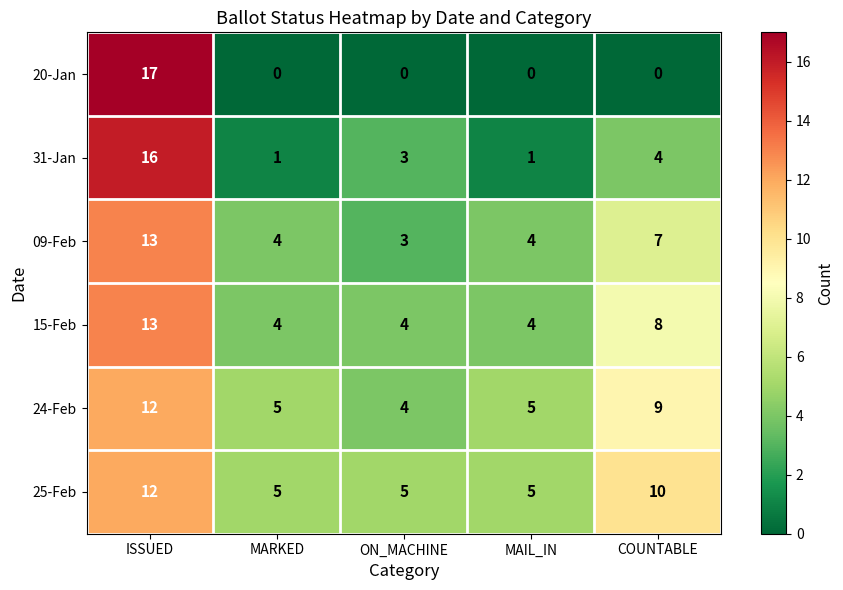

The 25-Feb series shows 10 at COUNTABLE. True or false?

True